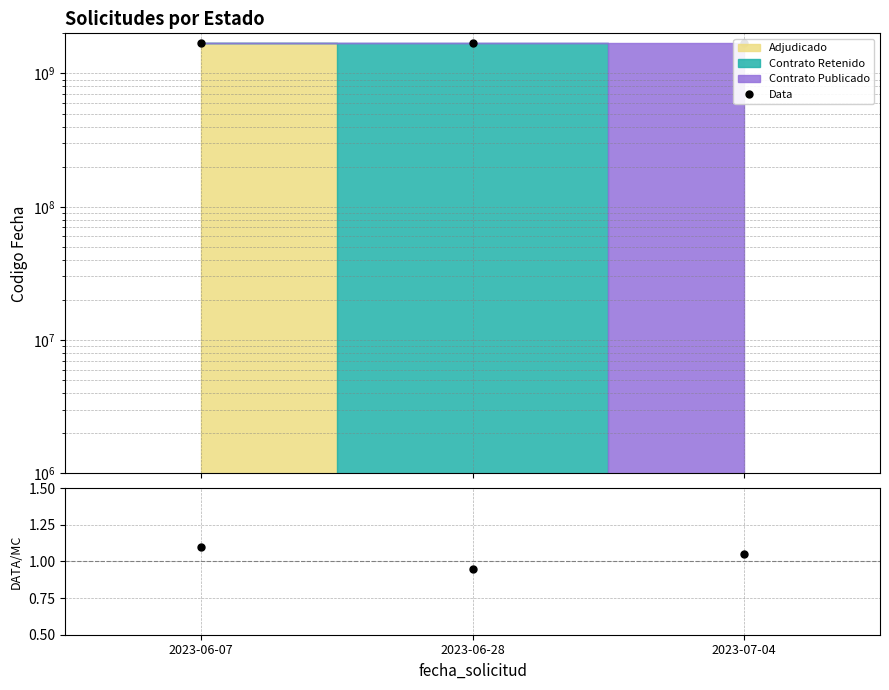

Which series has the widest spread of values?

Data